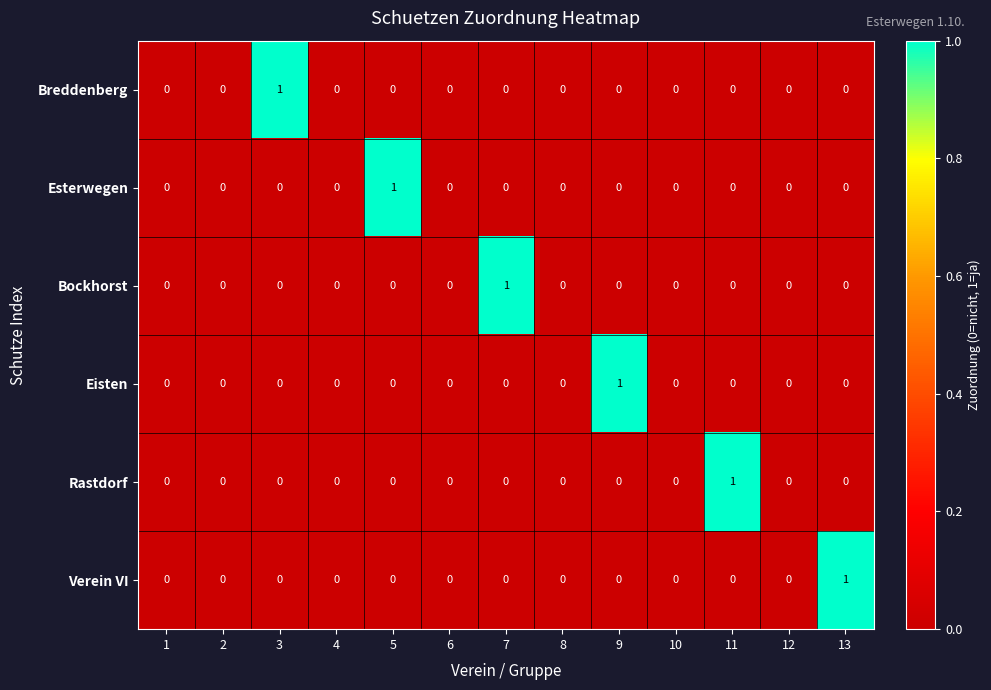

How many positive values does the Breddenberg series have?

1